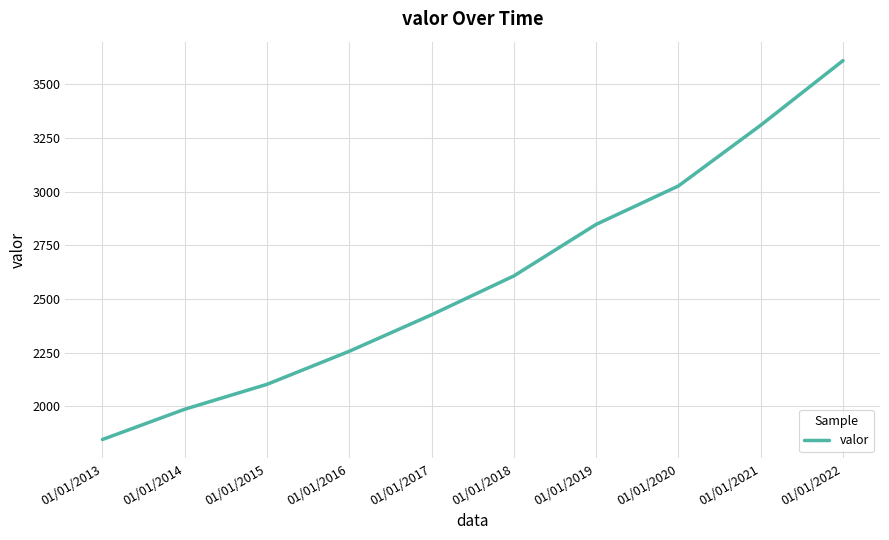

True or false: there are more than 2 points higher than both neighbors.

False